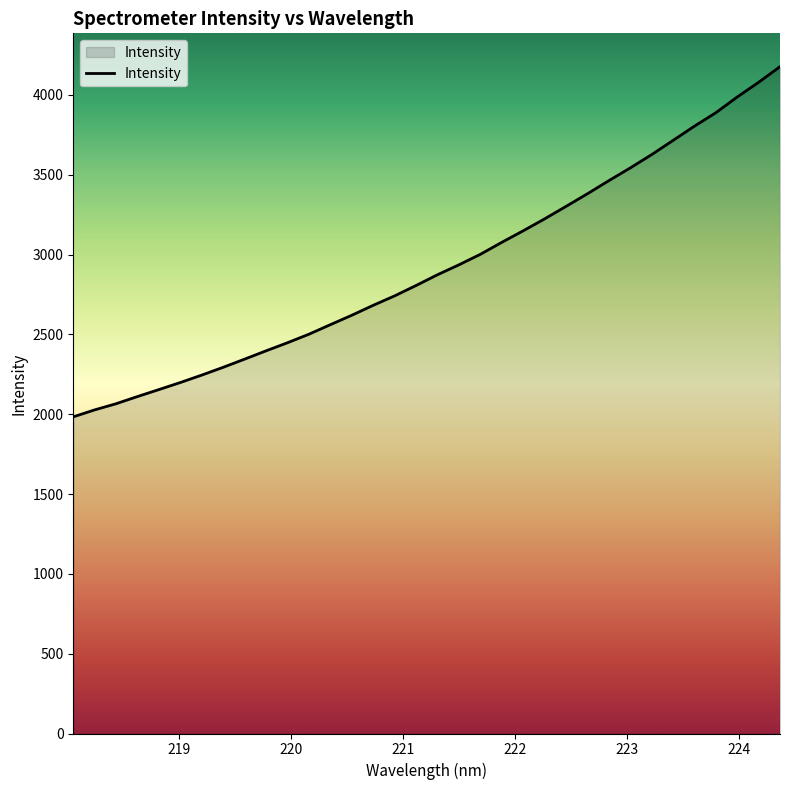

What is the greatest value displayed?

4176.5